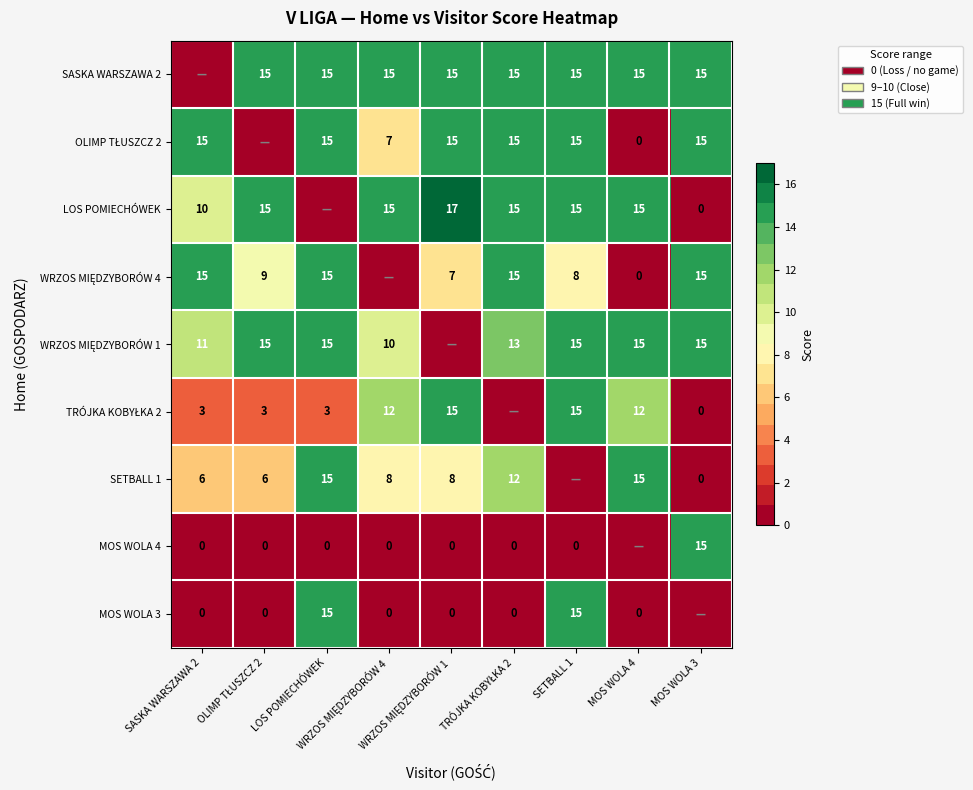

At how many categories does at least one series exceed 3?

9